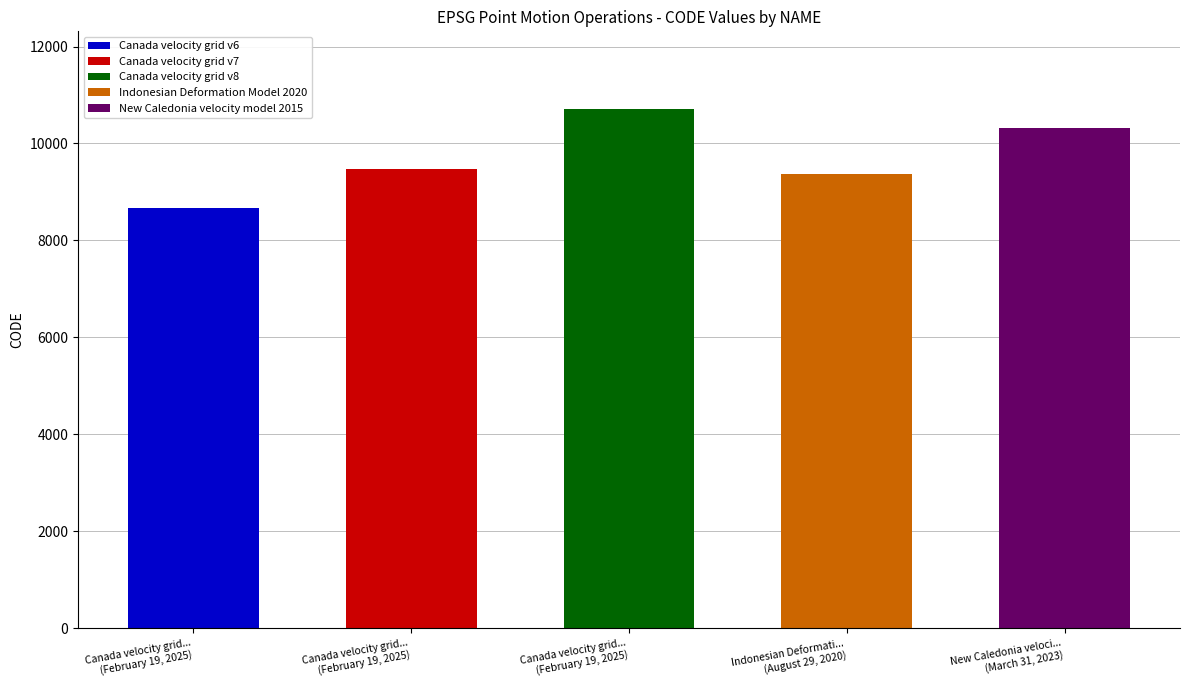

Reading right to left, transcribe all the data shown in this chart.

10323	9375	10707	9483	8676